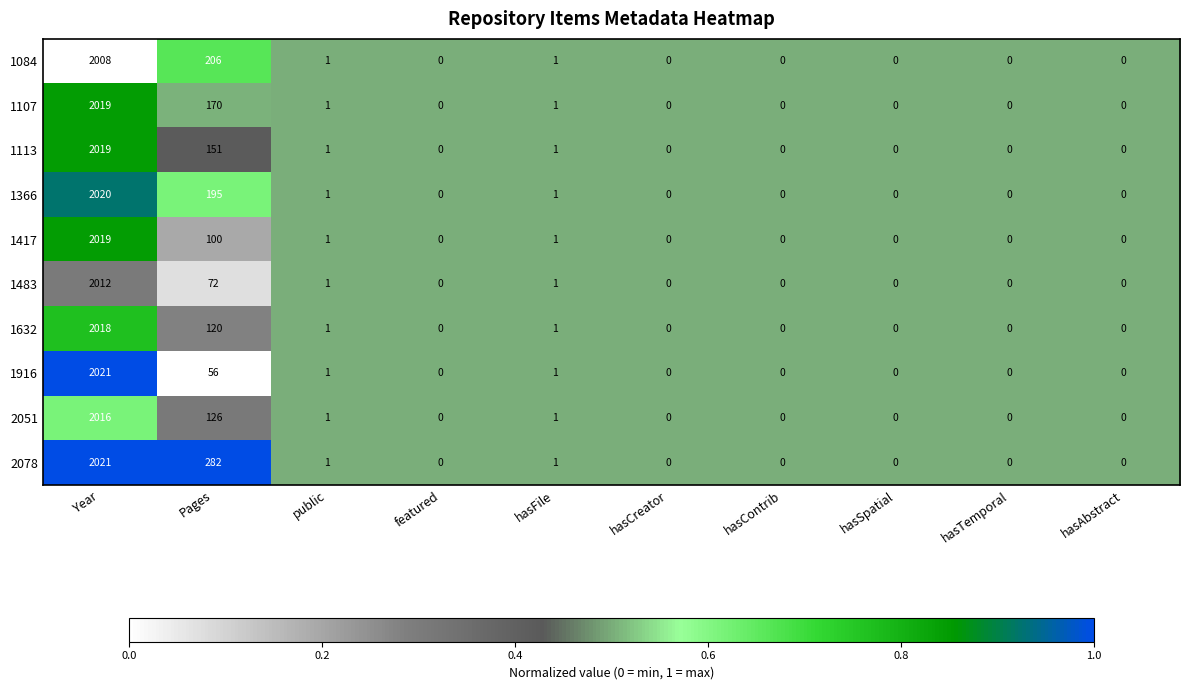

At which label does 1632 reach its peak?

Year